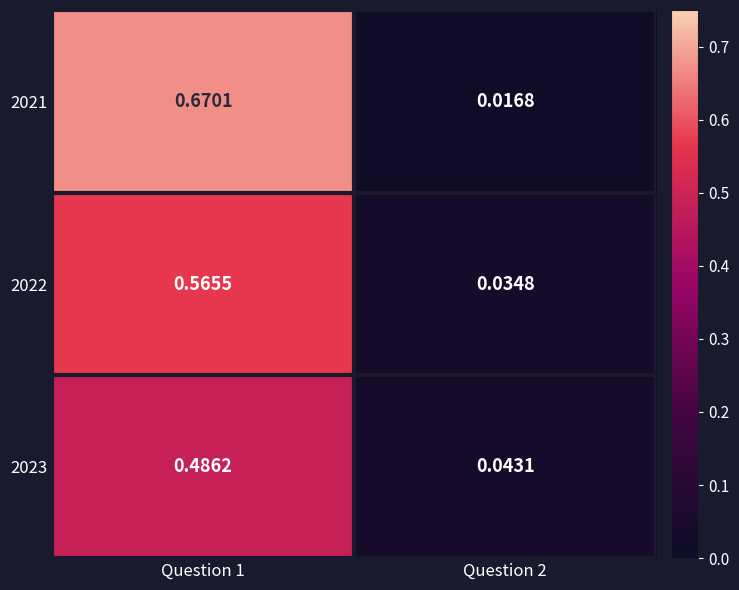

At which category does the chart reach its peak across all series?

Question 1